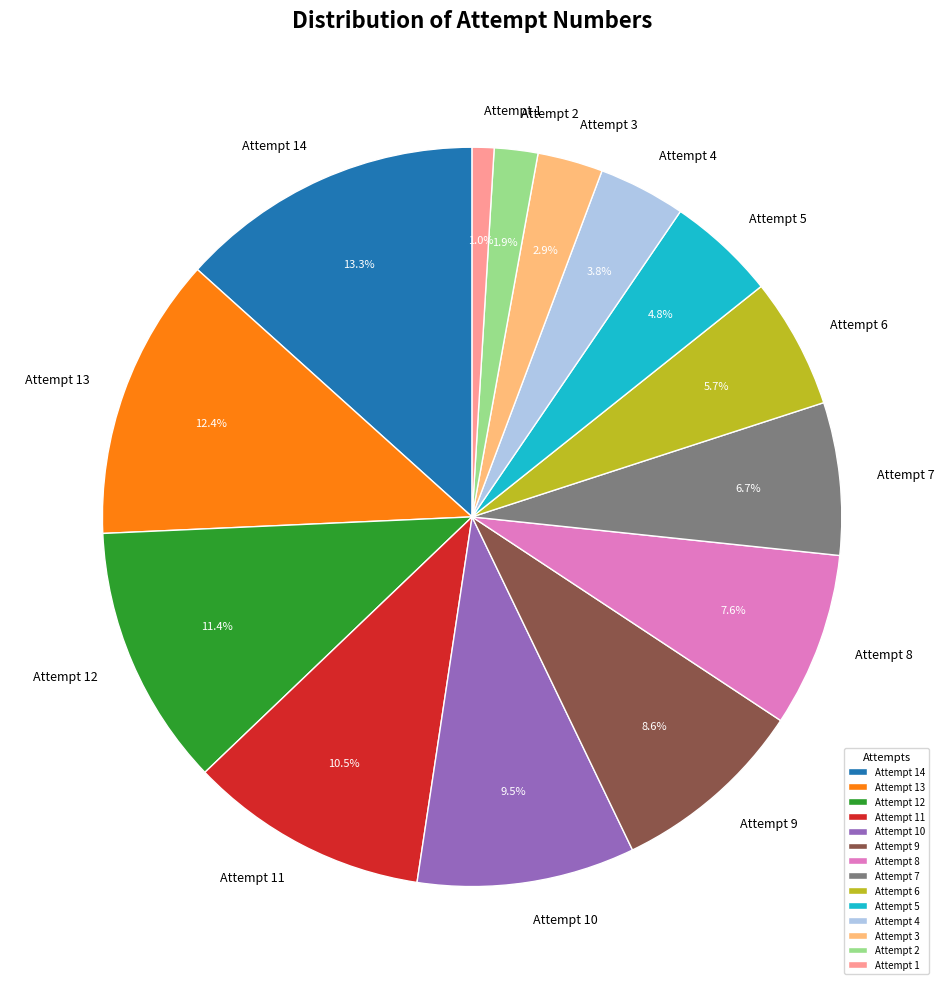

How many segments does this pie chart have?

14